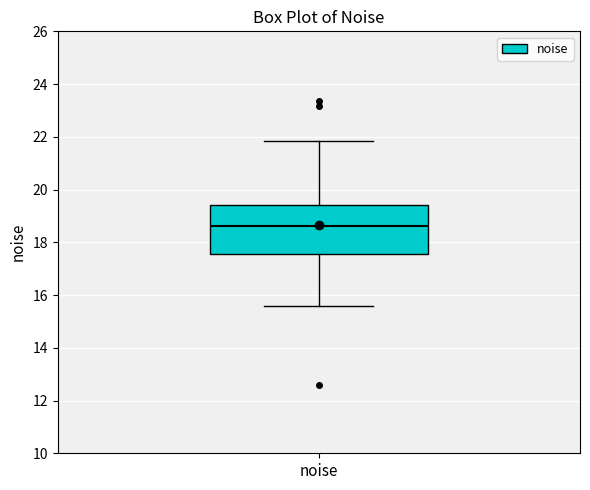

Read this box plot against the y-axis: the position of the median line, the range covered by the box, and the ends of both whiskers. The values are not printed on the chart, so give them approximately, as read against the axis.

median 18.6, box 17.6 to 19.4, whiskers 15.6 to 21.8